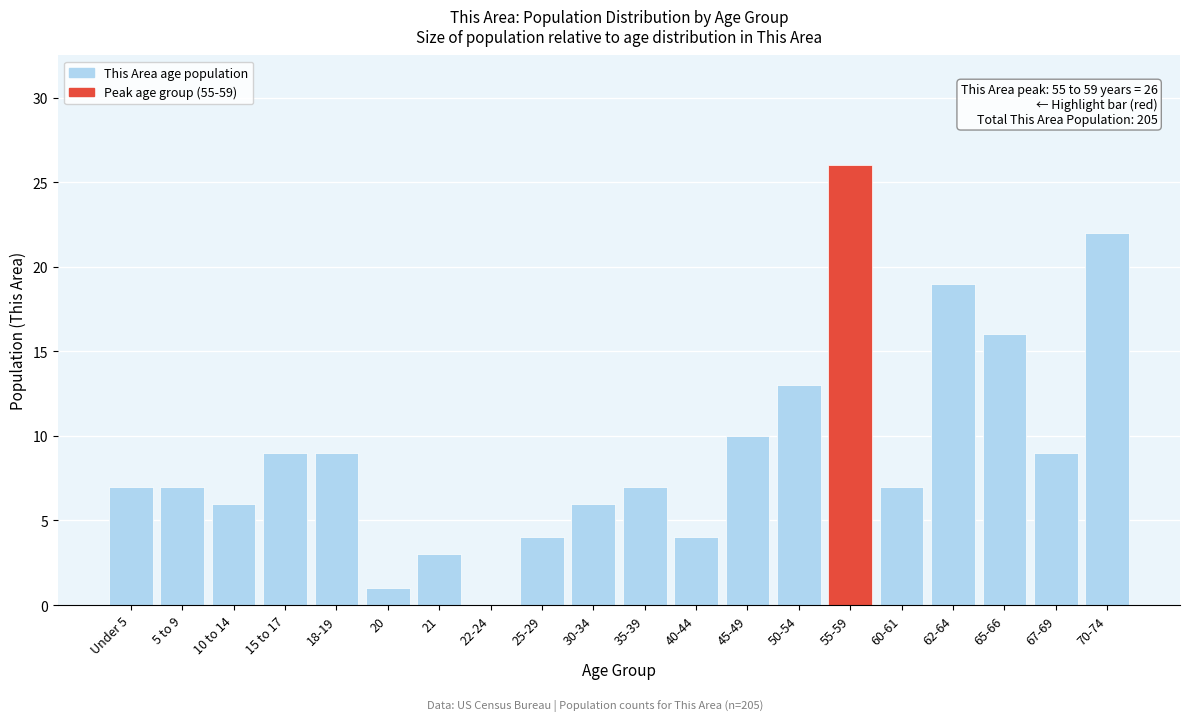

Reading right to left, what are all the values shown in this chart?

70-74=22	67-69=9	65-66=16	62-64=19	60-61=7	55-59=26	50-54=13	45-49=10	40-44=4	35-39=7	30-34=6	25-29=4	22-24=0	21=3	20=1	18-19=9	15 to 17=9	10 to 14=6	5 to 9=7	Under 5=7